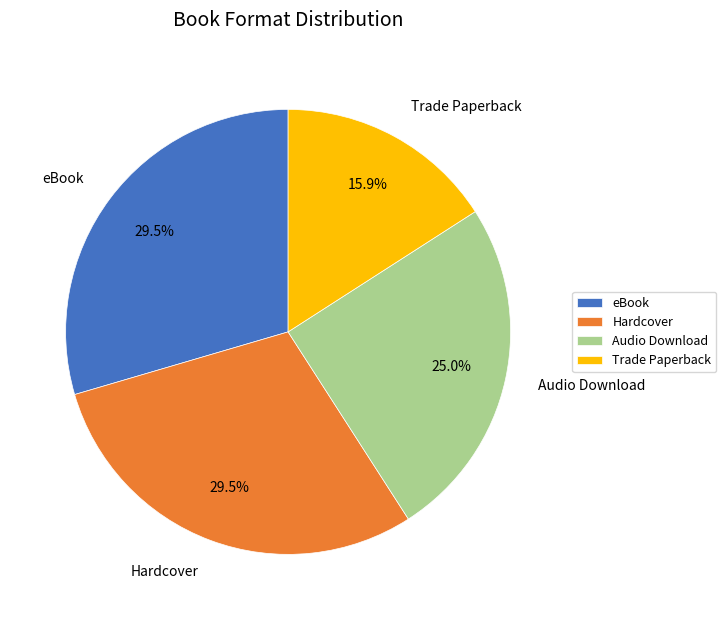

To the nearest percent, what portion does Trade Paperback represent?

16%